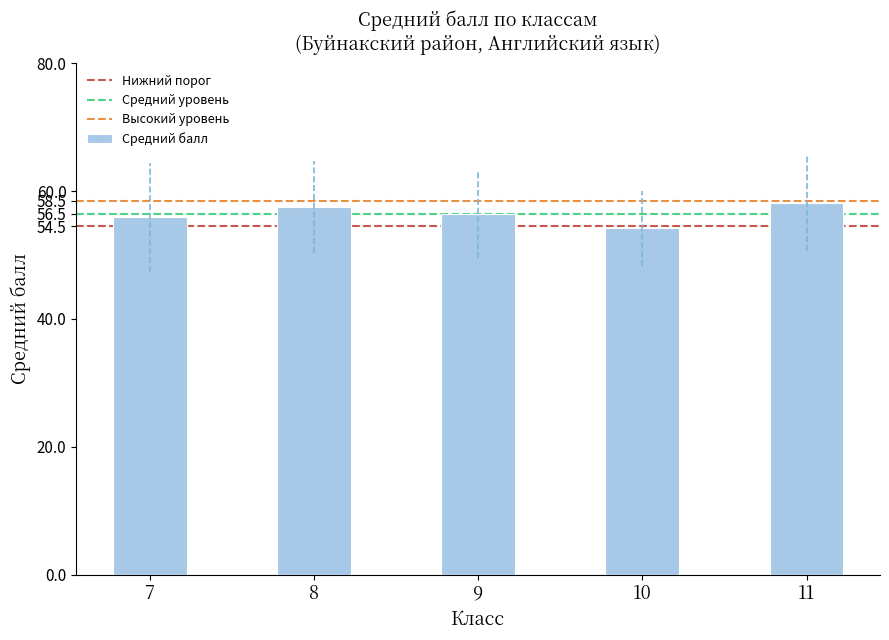

Approximately how many times larger is the value at 8 compared to 7?

1.0